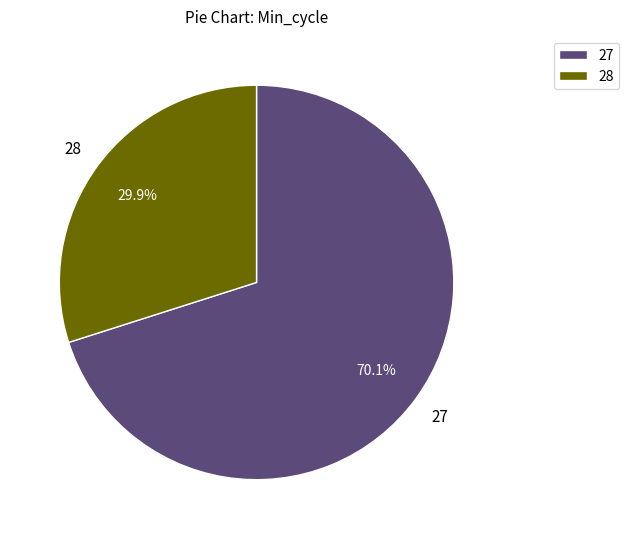

How much of the chart is everything except 27?

29.9%